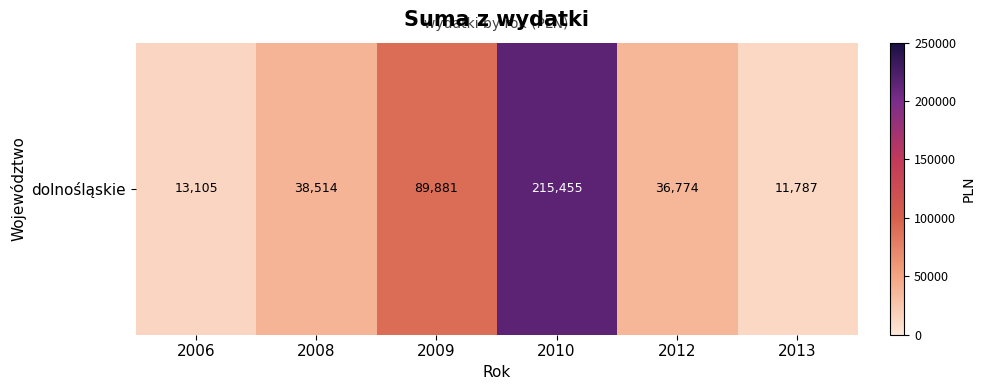

Which category has the highest value across all series?

2010